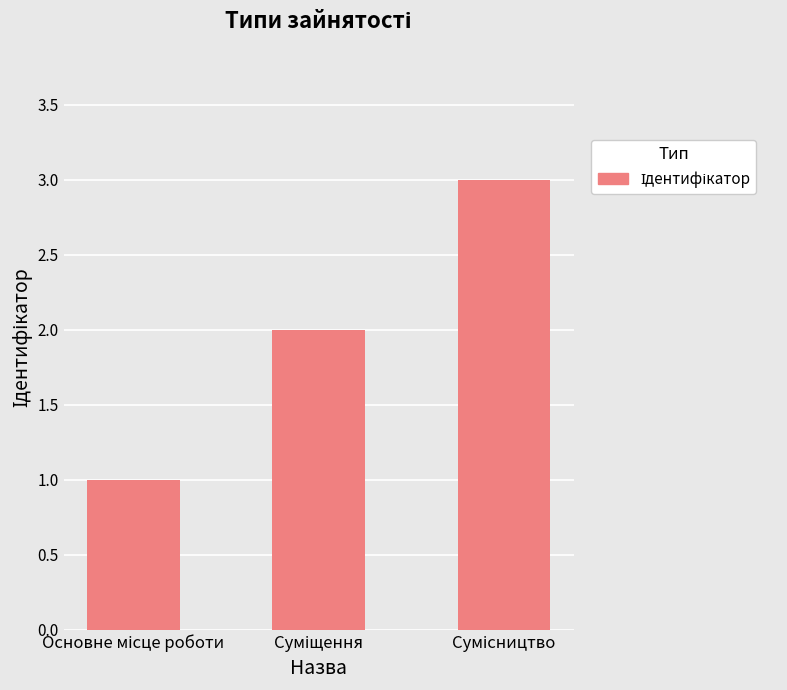

What is the sum of all values?

6